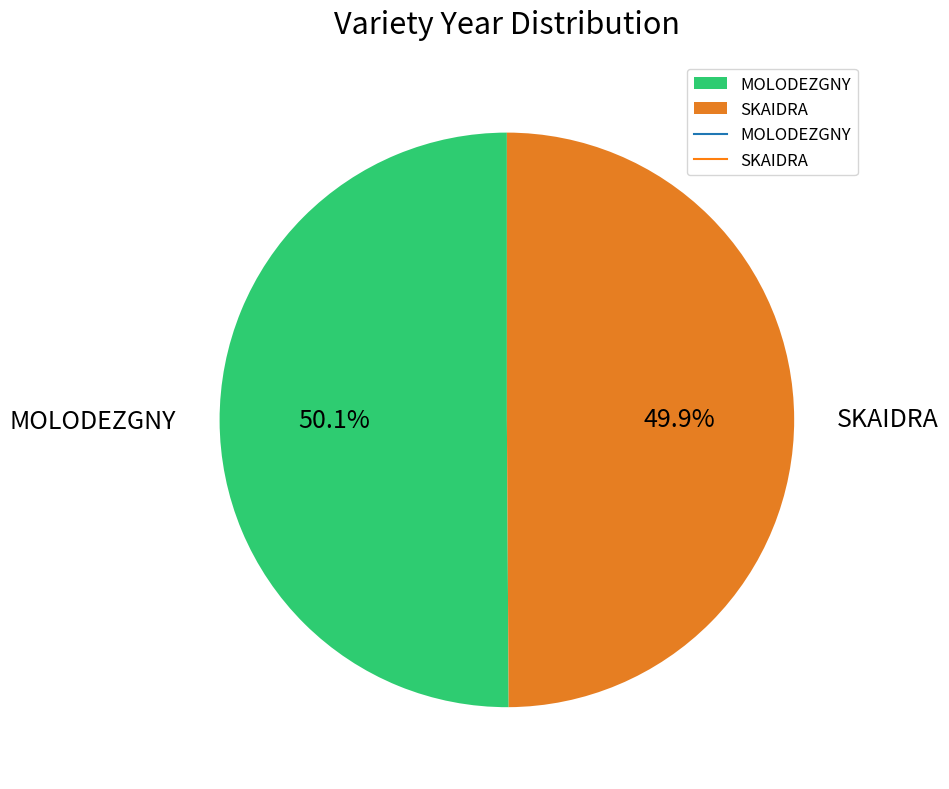

What percentage is NOT represented by SKAIDRA?

50.1%